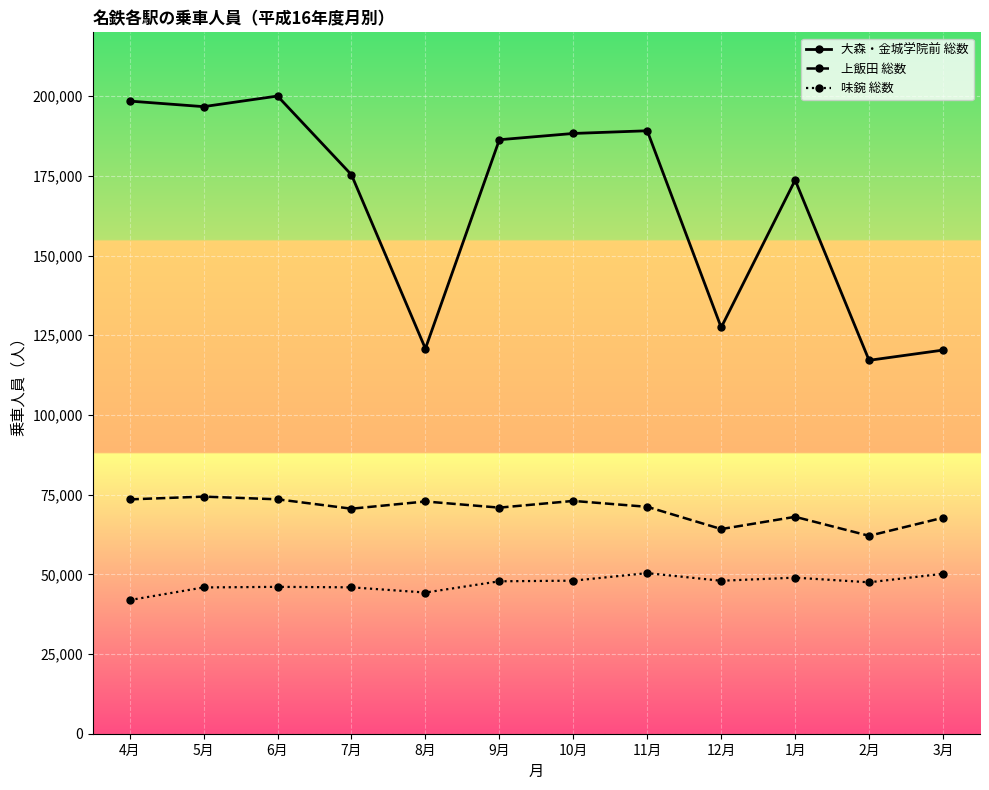

Is it true that 大森・金城学院前 総数 equals 84282 at 1月?

False